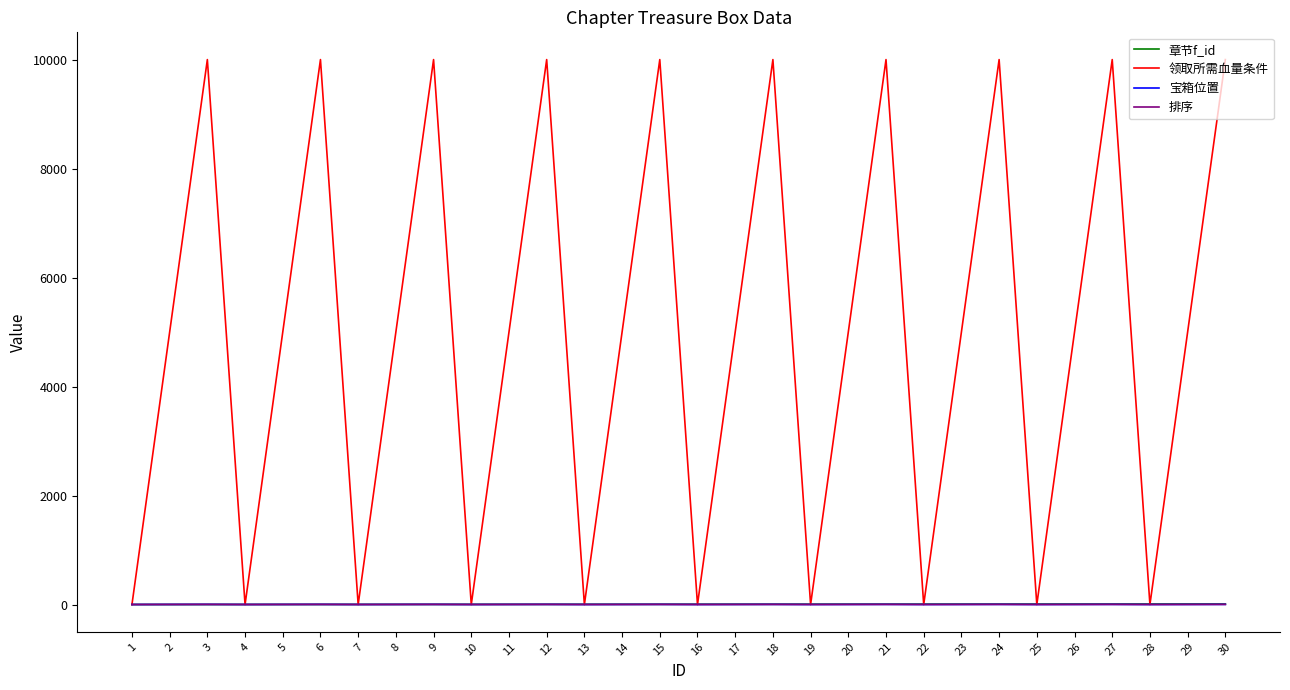

The value of 章节f_id at 28 is 4. True or false?

False